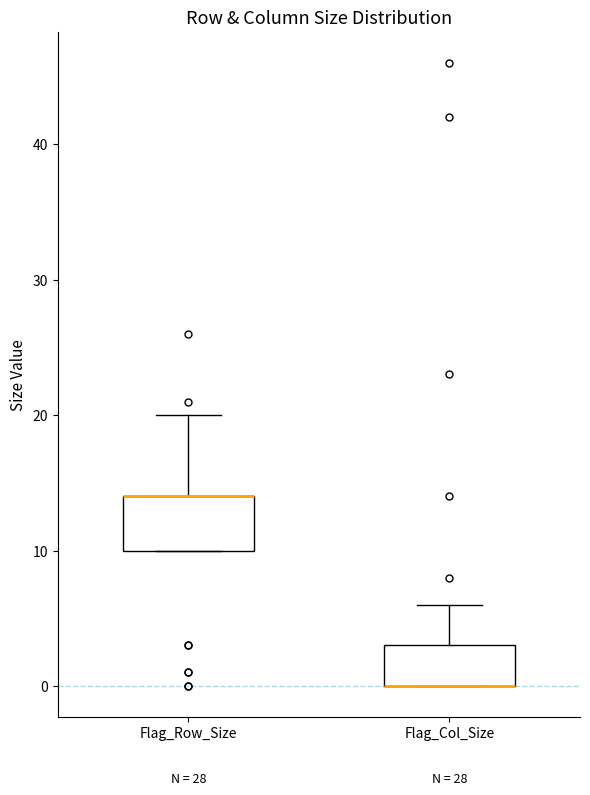

Where does the upper whisker of the box for Flag_Row_Size end on the y-axis? The values are not printed on the chart, so give them approximately, as read against the axis.

20